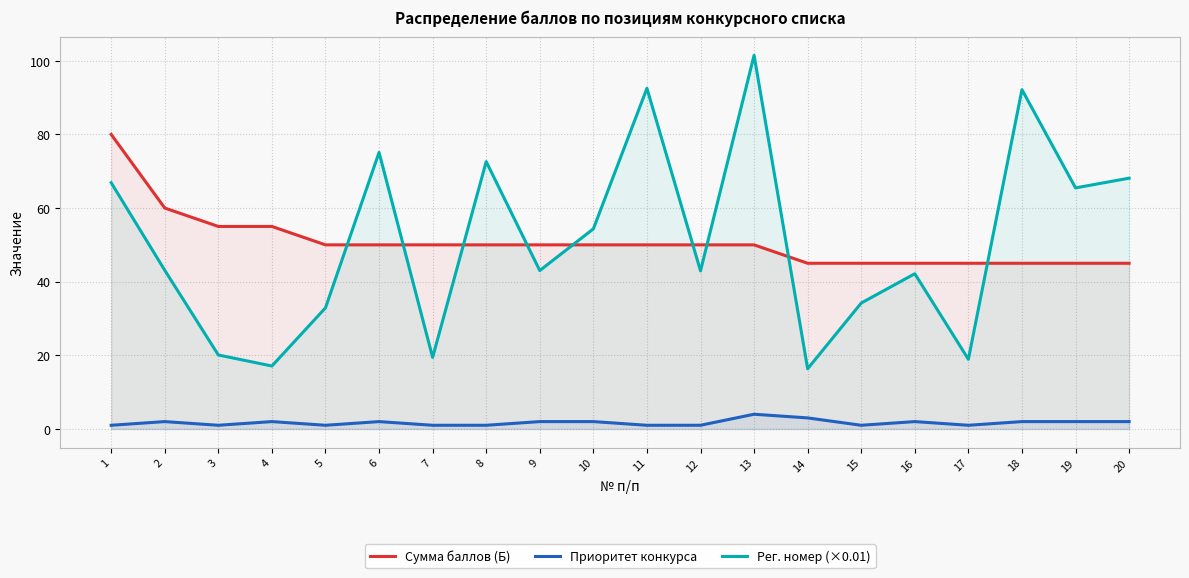

How many distinct data groups are displayed?

3